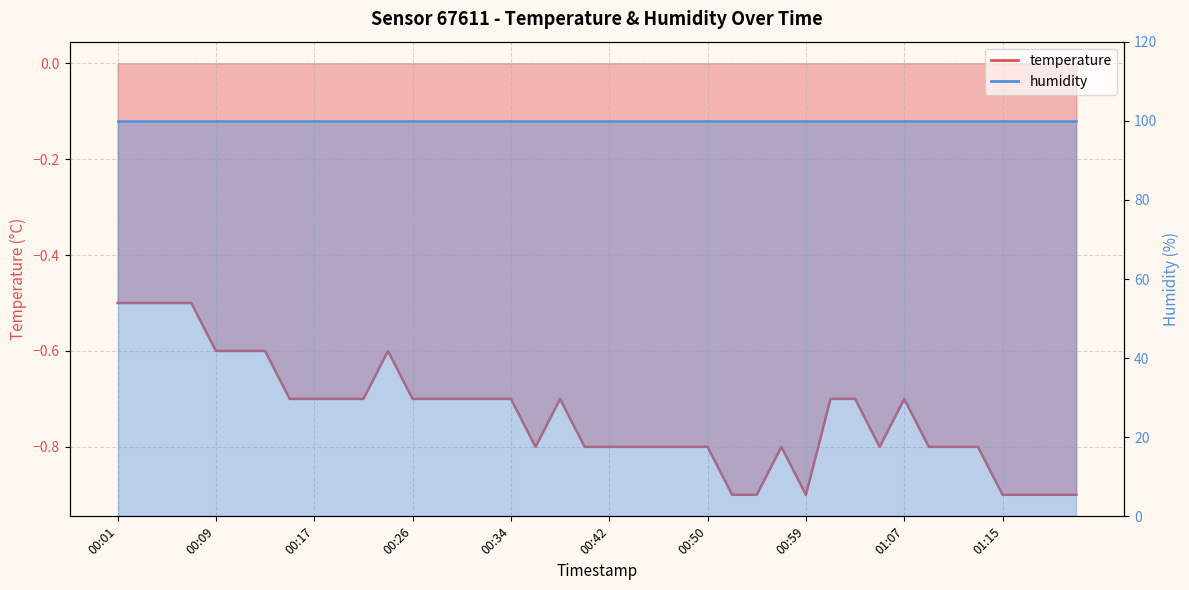

Between 00:13 and 01:05, which is larger?

00:13